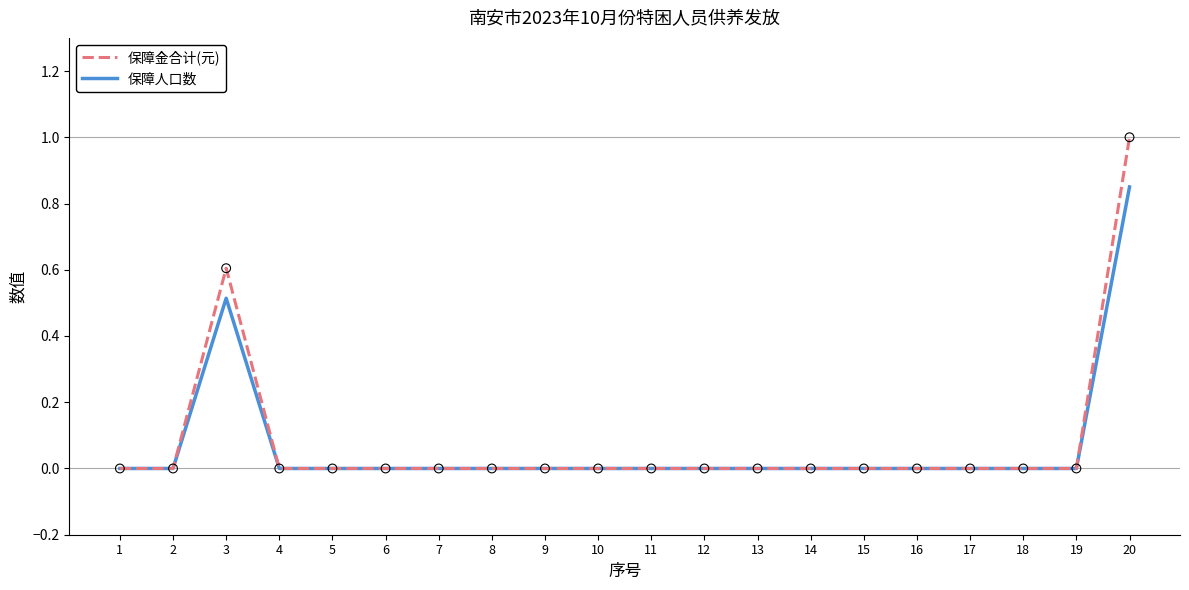

Which series has the largest total across all categories?

保障金合计(元)